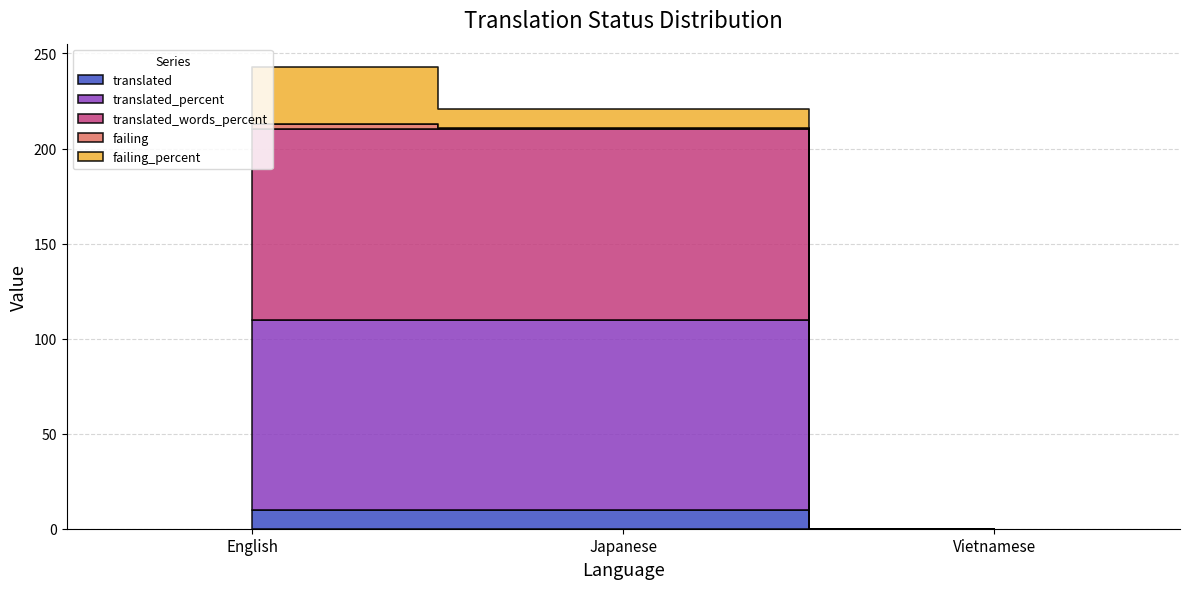

The value of translated_words_percent at Japanese is 174. True or false?

False